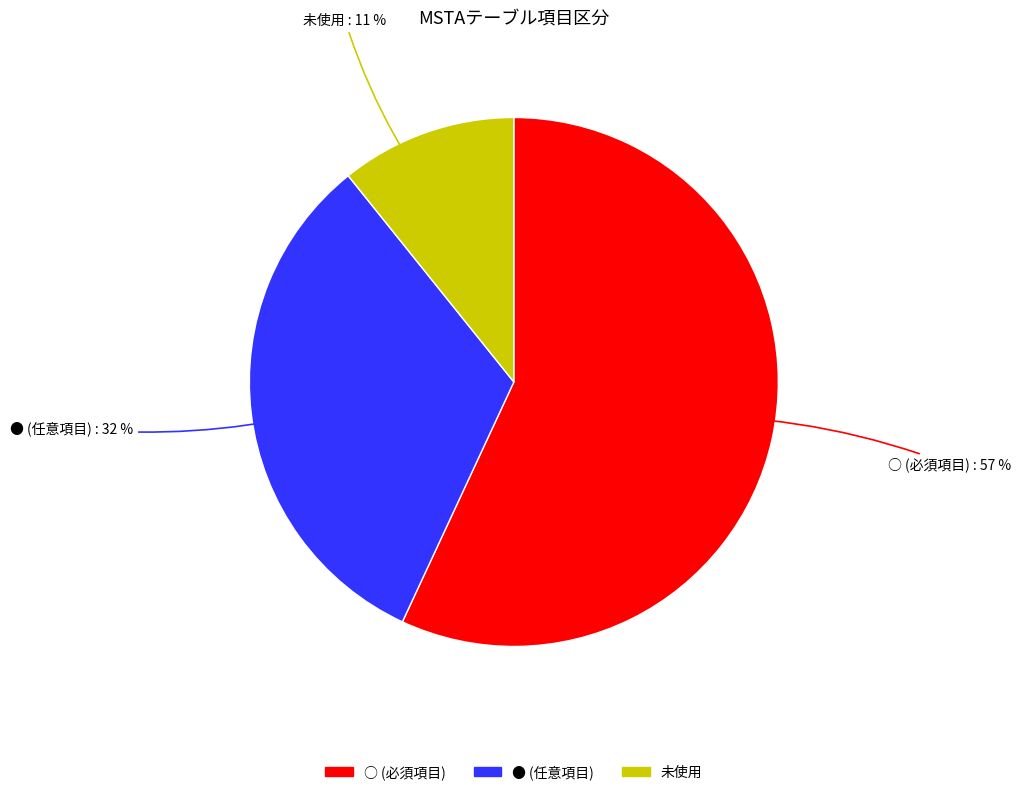

How many slices are in this pie chart?

3